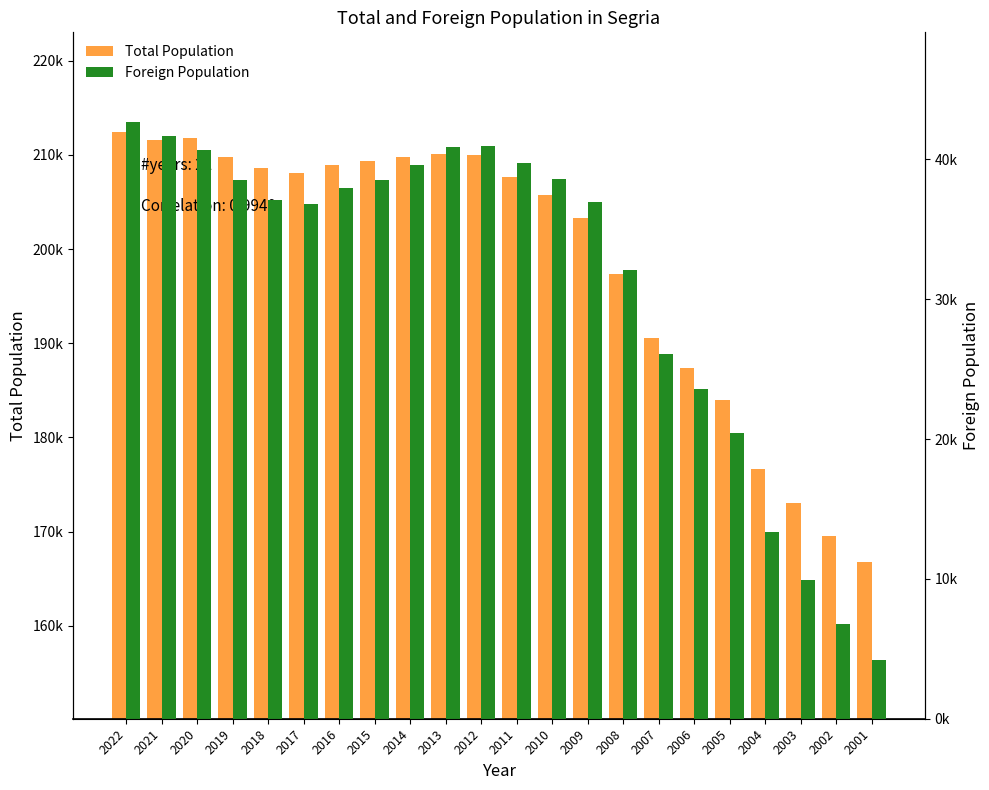

Rank the categories by Foreign Population value from lowest to highest.

2001, 2002, 2003, 2004, 2005, 2006, 2007, 2008, 2017, 2009, 2018, 2016, 2019, 2015, 2010, 2014, 2011, 2020, 2013, 2012, 2021, 2022